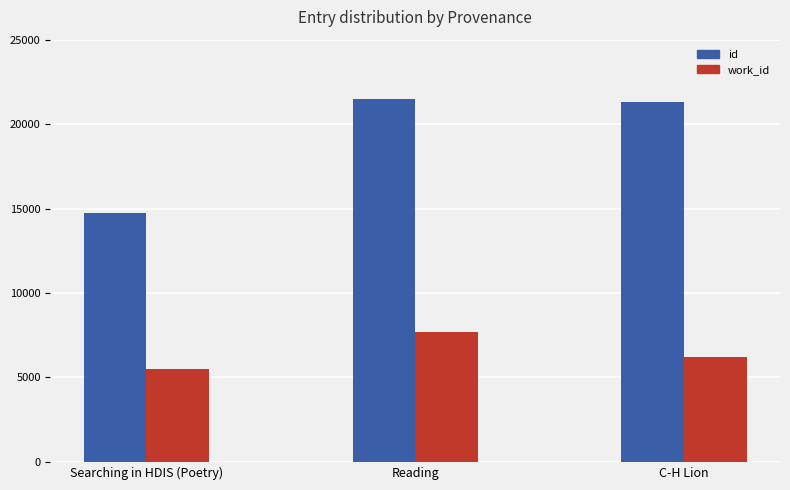

Which series has the widest spread of values?

id